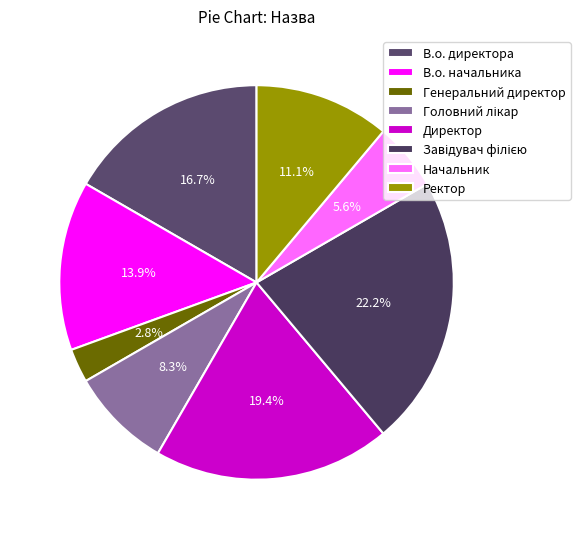

True or false: Генеральний директор accounts for 1% of the total.

False